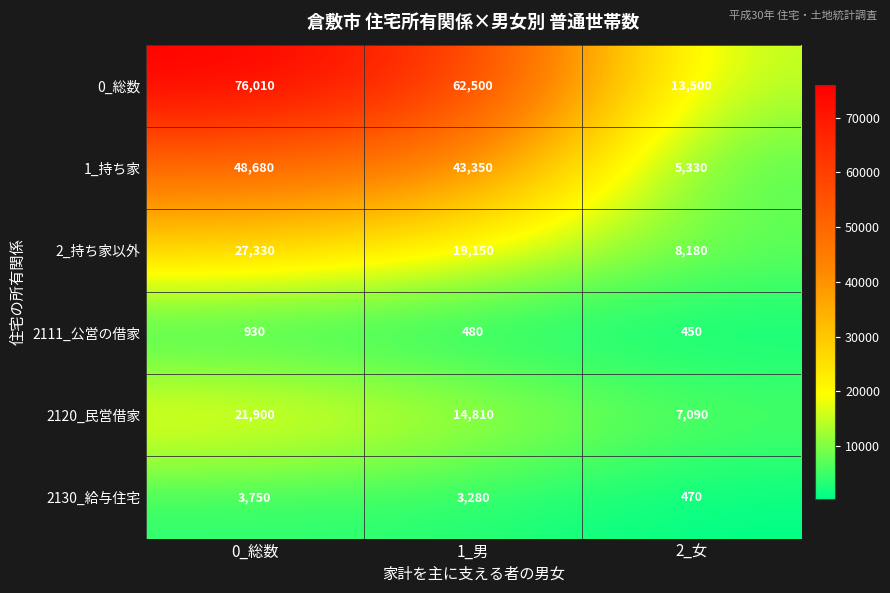

What is the difference between the second highest and minimum values in the 2120_民営借家 series?

7720